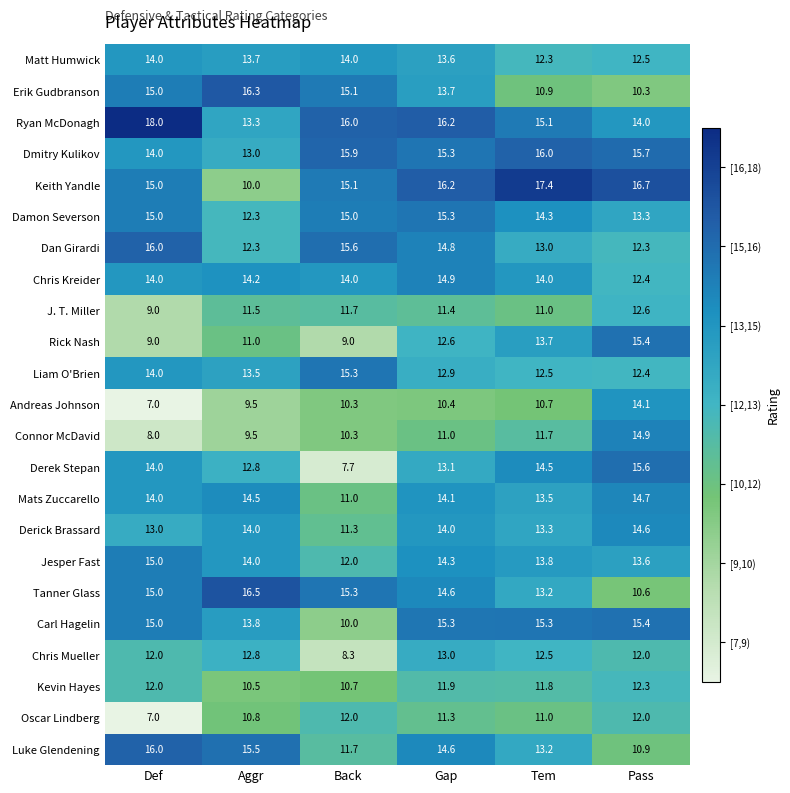

How many categories are shown in the chart?

6